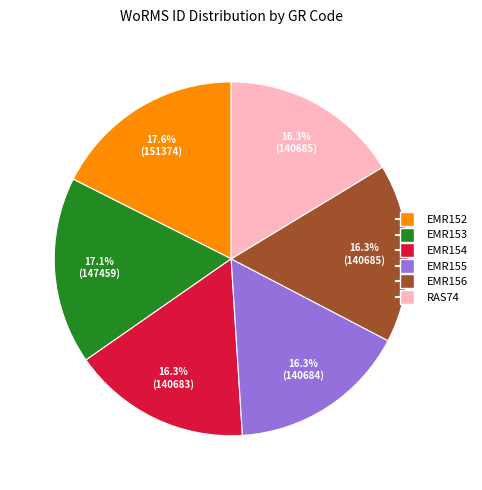

To the nearest percent, what is the difference between the largest and smallest slice percentages?

1%